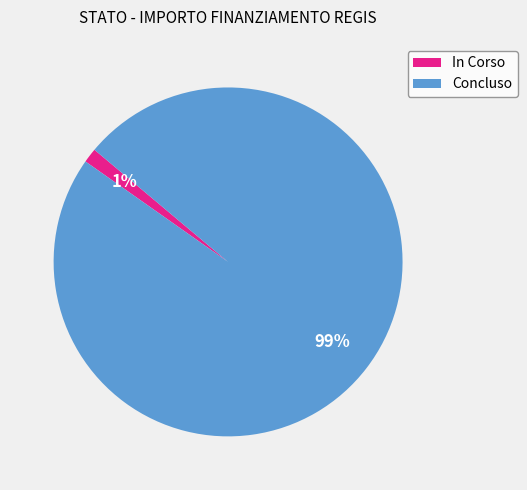

How many segments does this pie chart have?

2